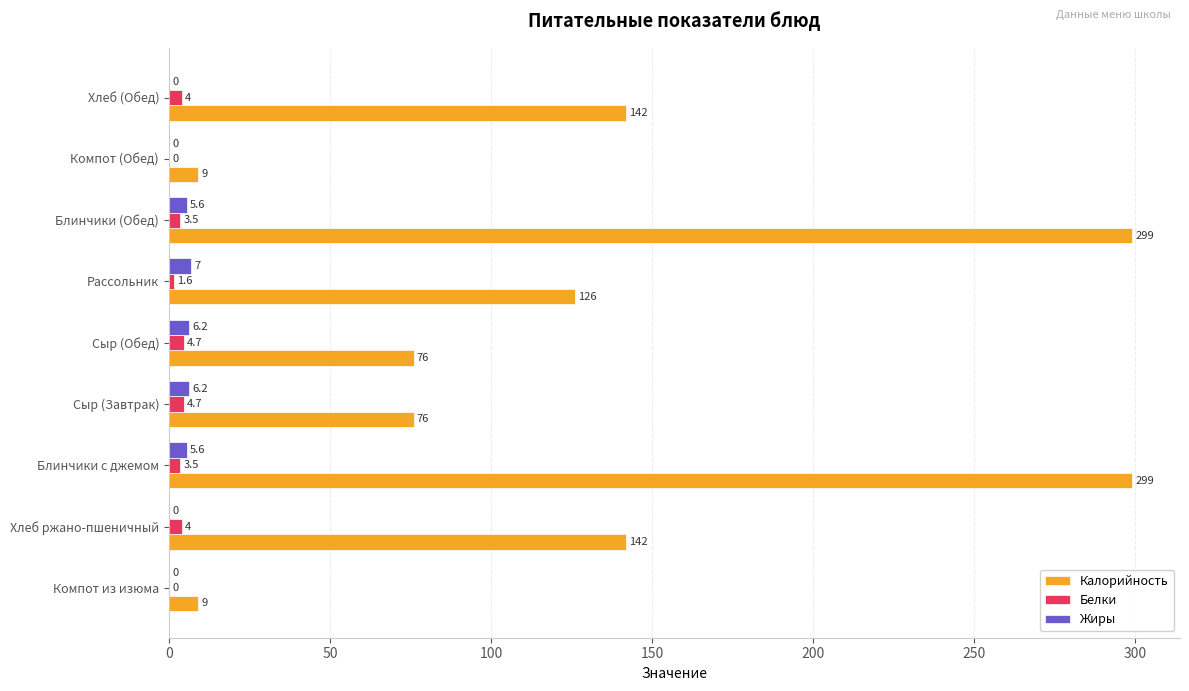

Which series has the largest total across all categories?

Калорийность